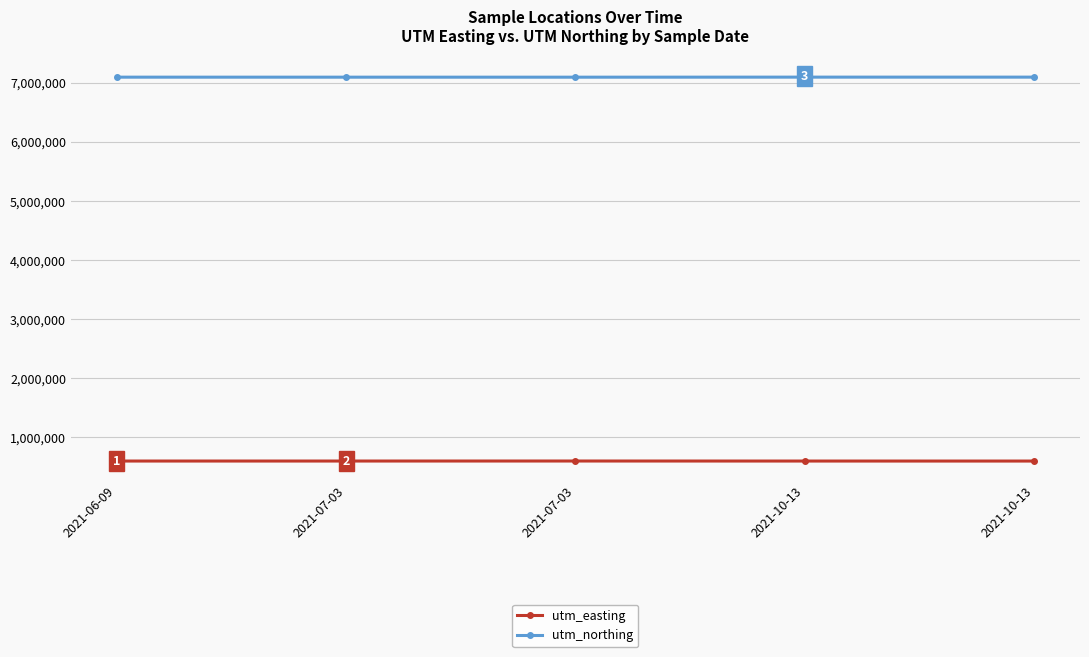

Read the utm_northing value at 2021-07-03.

7090533